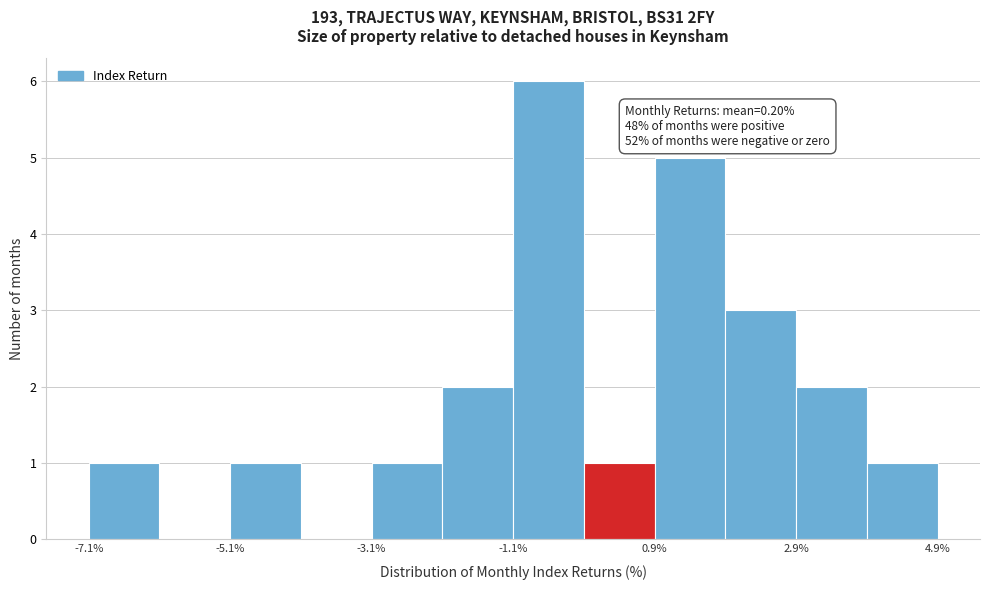

Over which range of the x-axis is the bar tallest?

-1.2 to -0.2